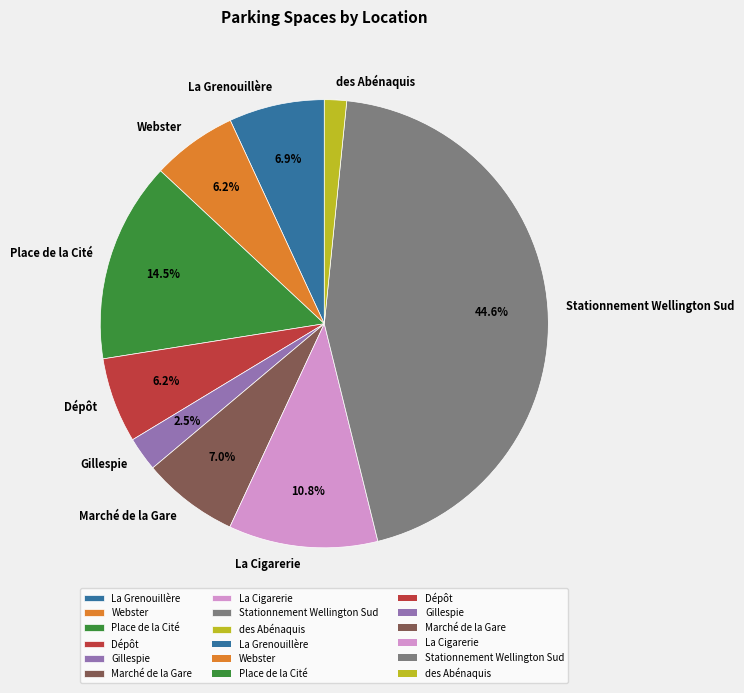

To the nearest percent, what is the difference between the Gillespie and Webster slice percentages?

4%